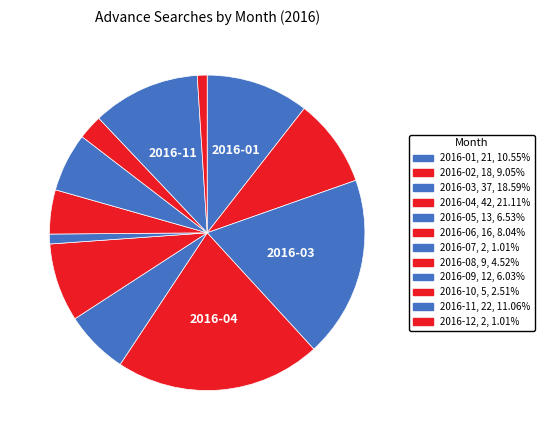

True or false: 2016-02 accounts for 24% of the total.

False